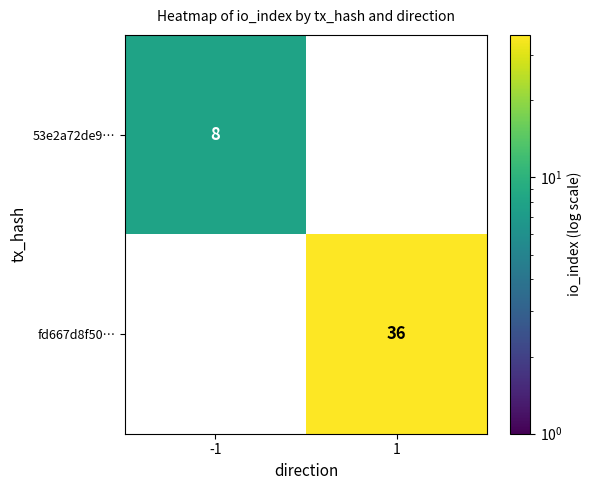

The fd667d8f50… series shows 36 at 1. True or false?

True